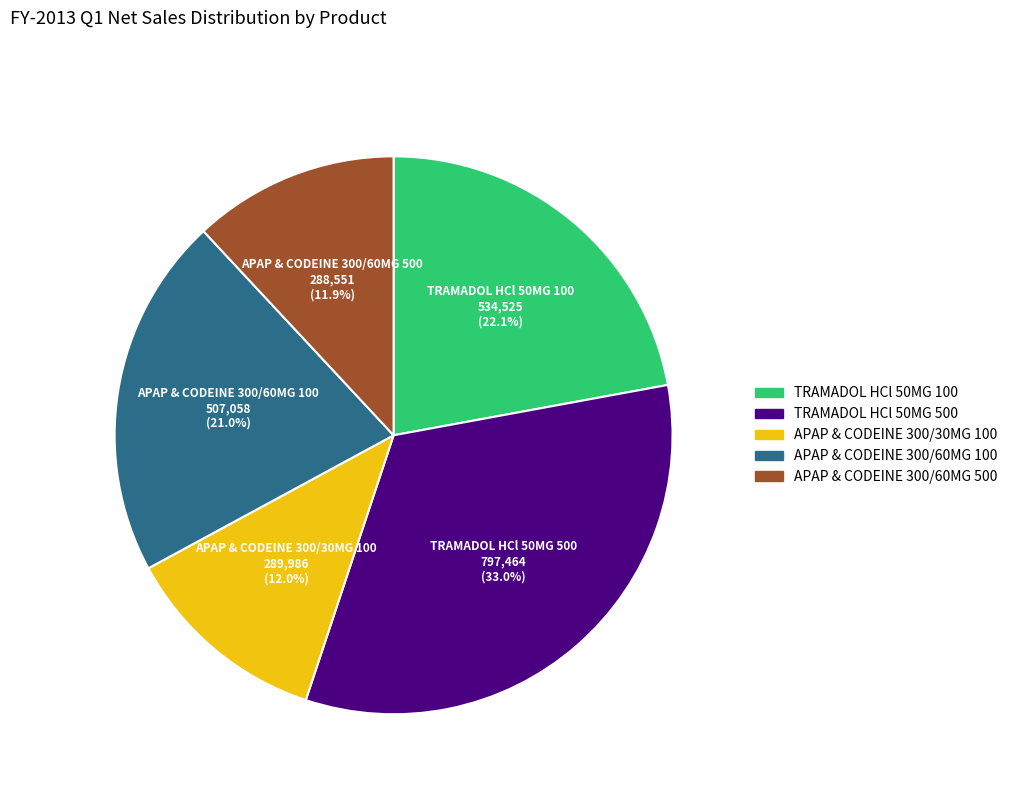

How many segments does this pie chart have?

5